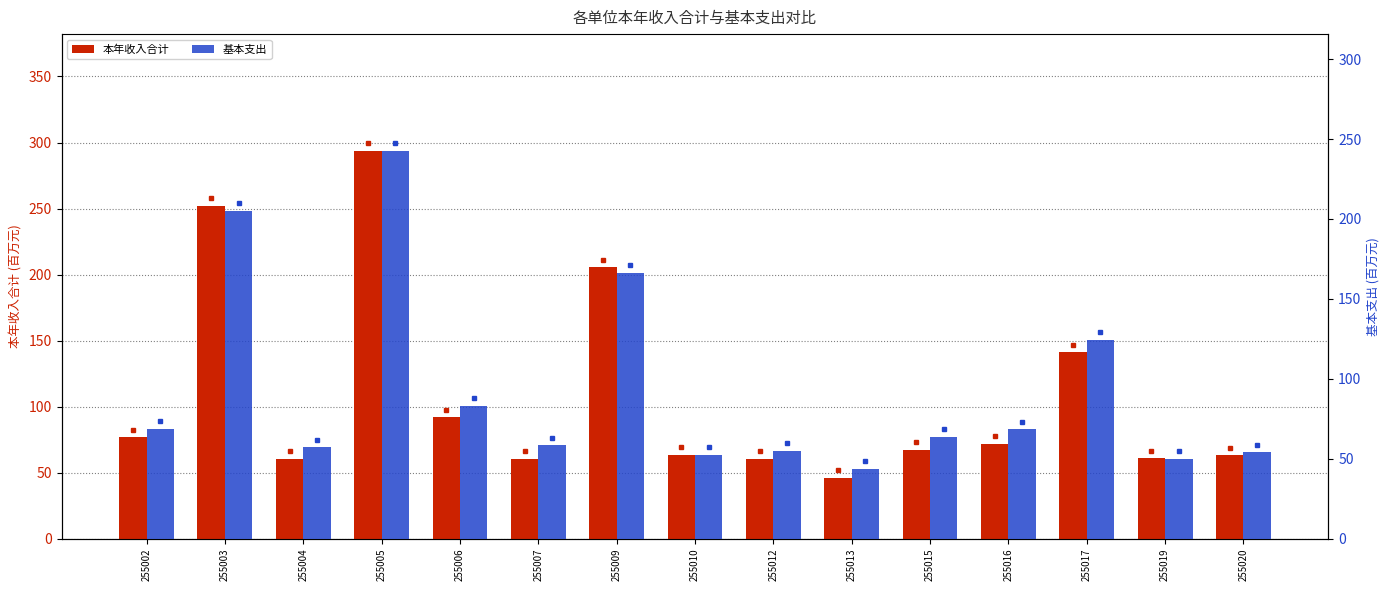

What is the difference between the maximum and minimum values in the 本年收入合计 series?

247.6